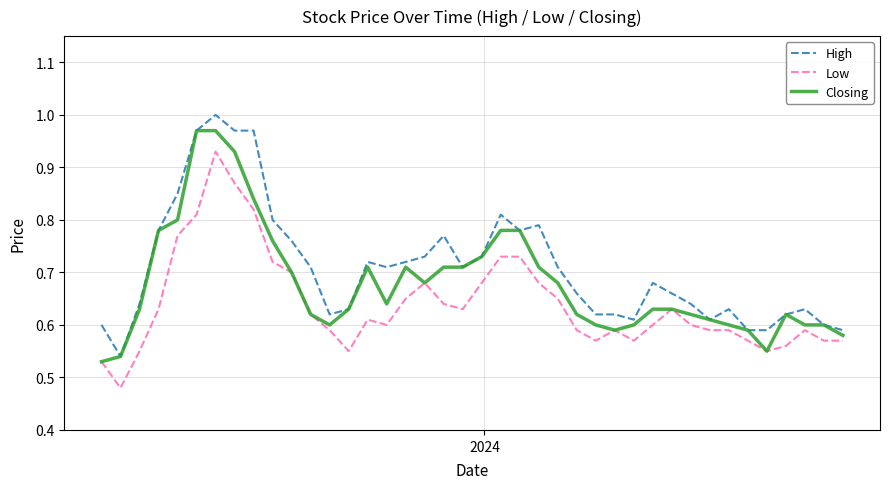

List the series in order of their peak value, highest first.

High, Closing, Low